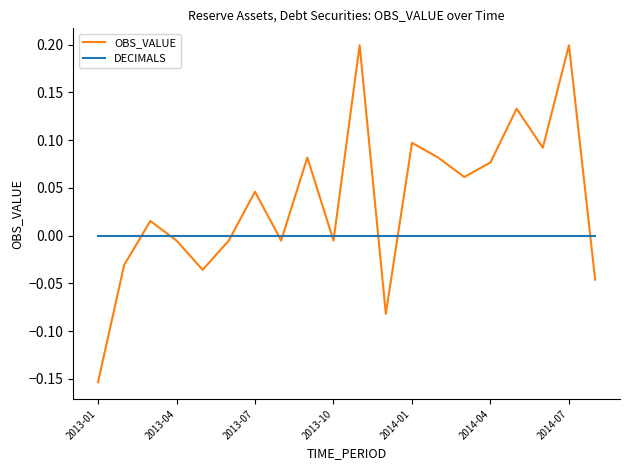

True or false: DECIMALS and OBS_VALUE intersect in this chart.

True